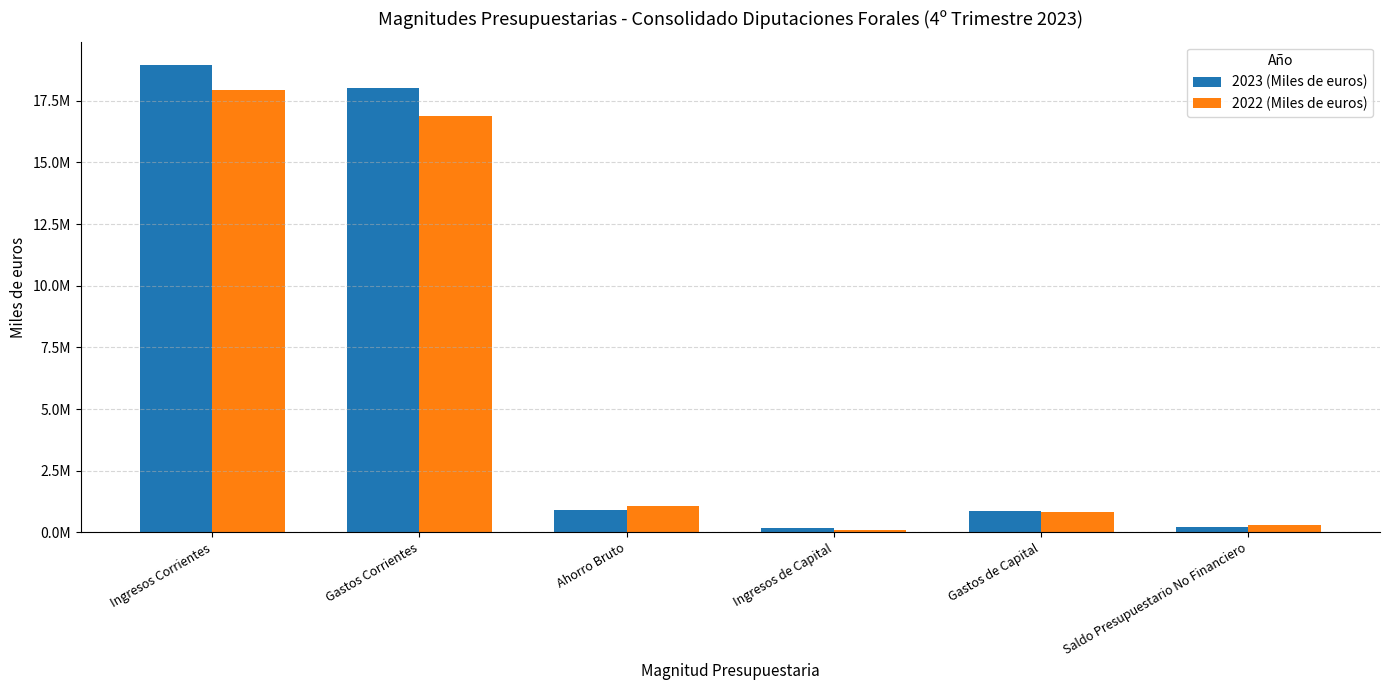

Which series has the largest range (max minus min)?

2023 (Miles de euros)